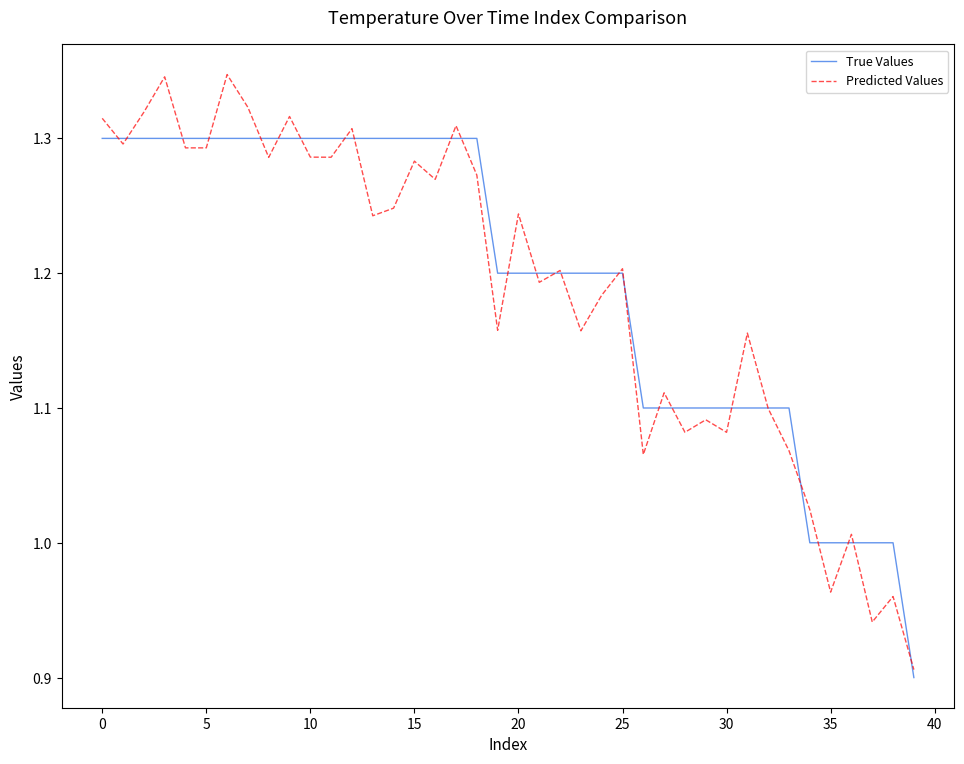

Which series has the widest spread of values?

Predicted Values